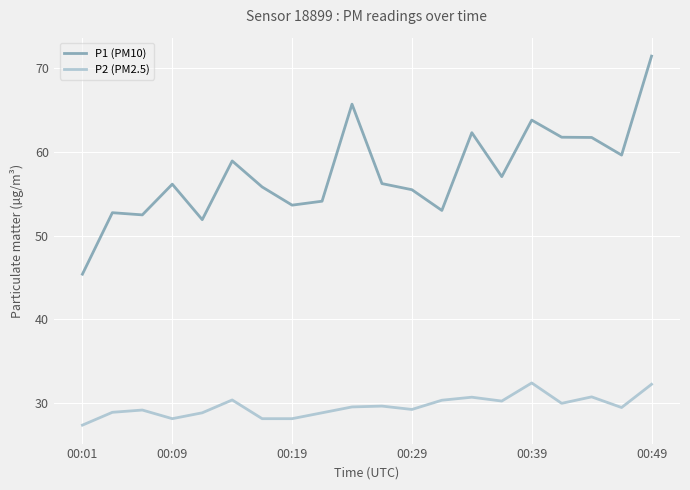

List the series in order of their overall mean, lowest first.

P2 (PM2.5), P1 (PM10)